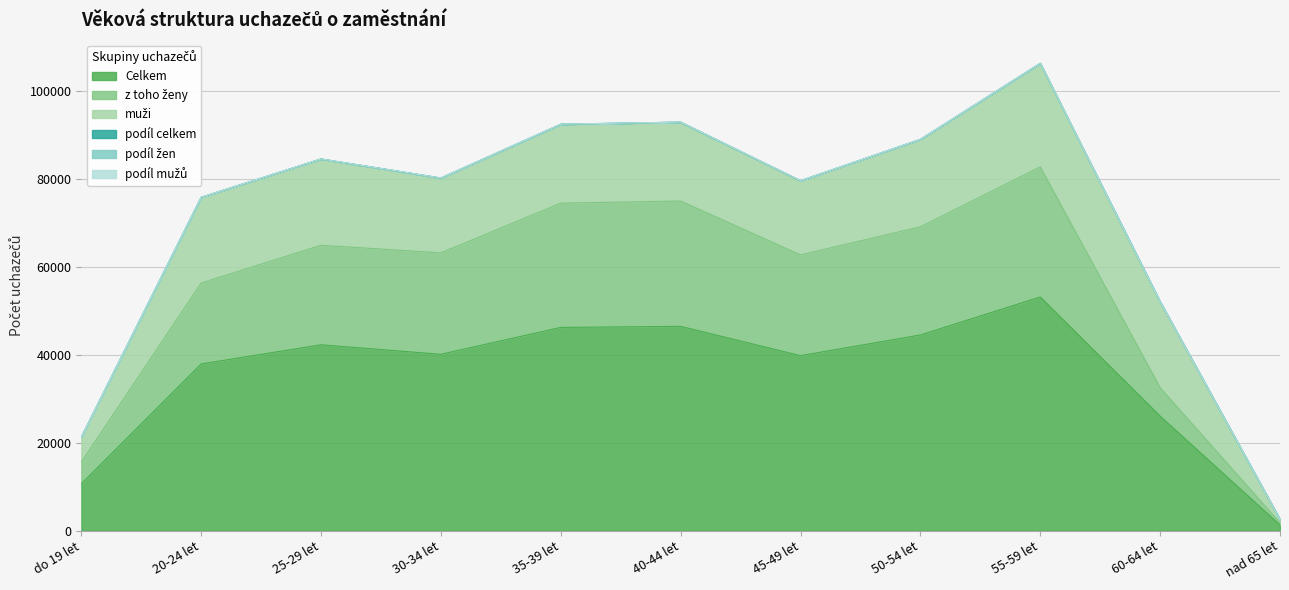

Reading right to left, what are all the values shown in this chart?

Celkem: 1257.0	26041.0	53171.0	44517.0	39813.0	46478.0	46241.0	40118.0	42286.0	37924.0	10628.0
z toho ženy: 1751.0	32503.0	82782.0	69146.0	62744.0	75018.0	74529.0	63217.0	64947.0	56340.0	15602.0
podíl celkem: 2514.6	52091.8	106369.8	89057.2	79647.2	92981.5	92507.4	80257.3	84593.7	75866.5	21261.1